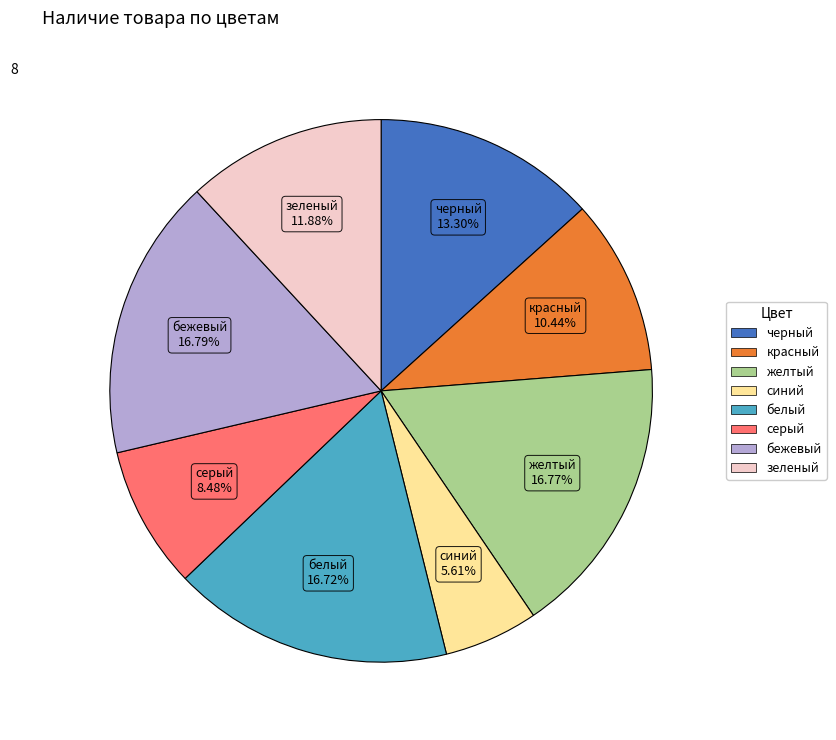

Which slice is the smallest?

синий